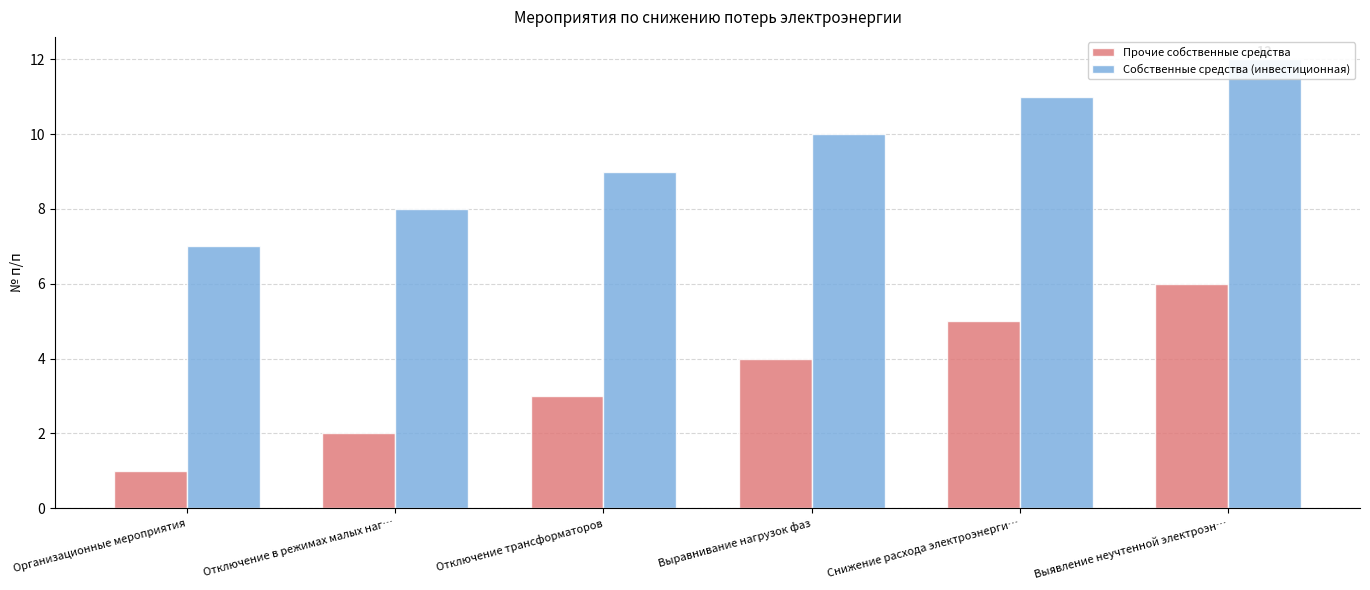

Count the Прочие собственные средства values in the range 2 to 5.

4